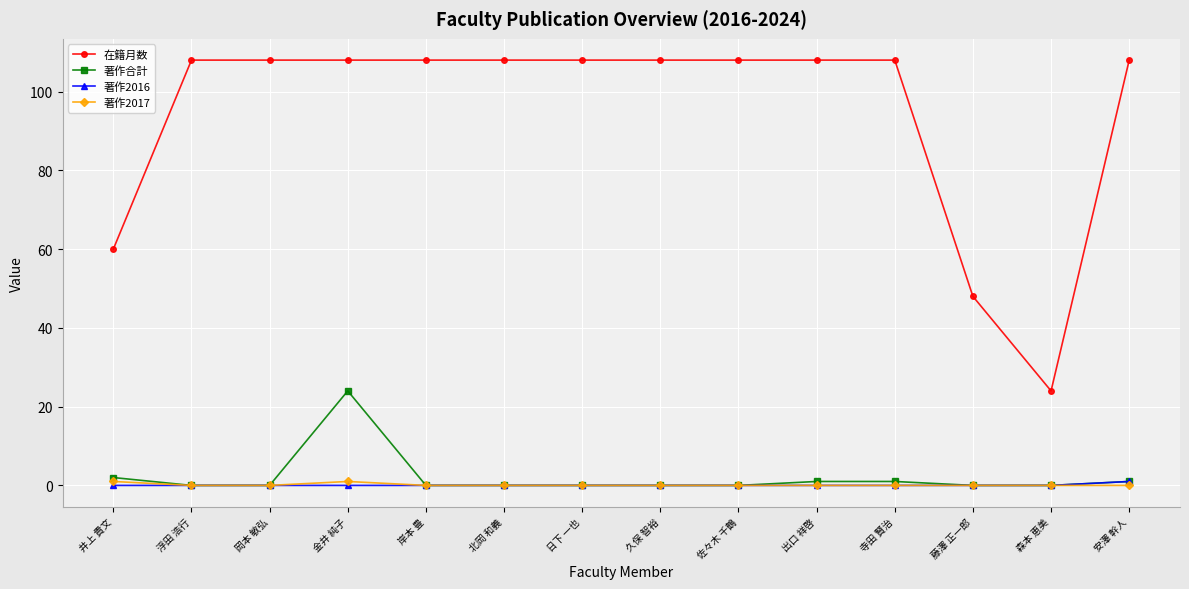

Between 岡本 敏弘 and 森本 恵美, which series saw the biggest shift?

在籍月数